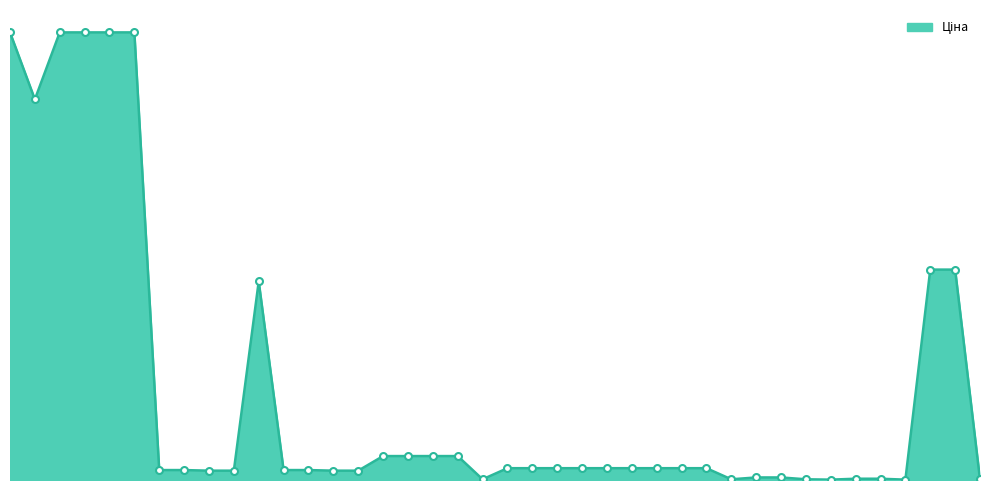

Is this an area chart (filled region under the line)?

Yes